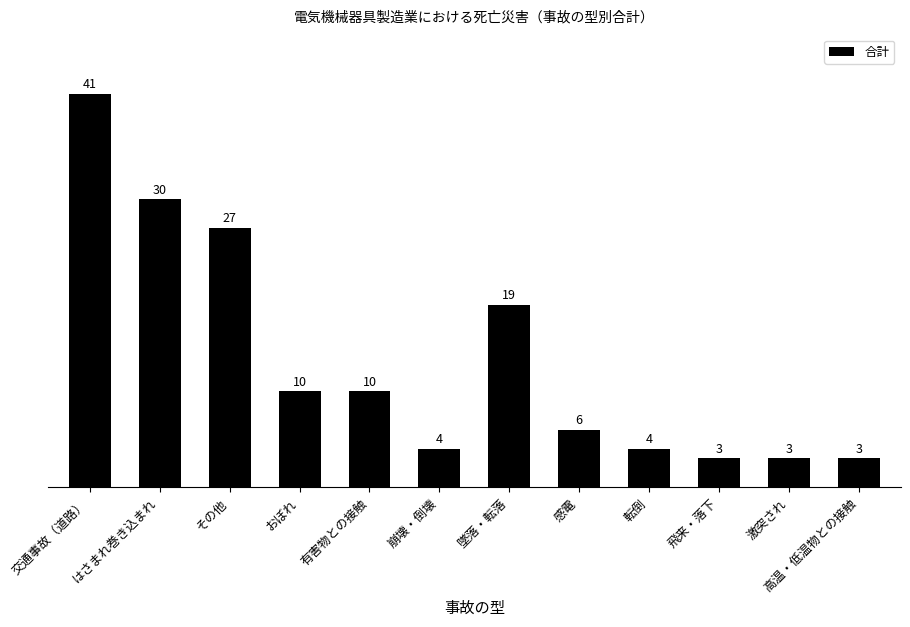

The chart shows a value of 7 at 有害物との接触. True or false?

False